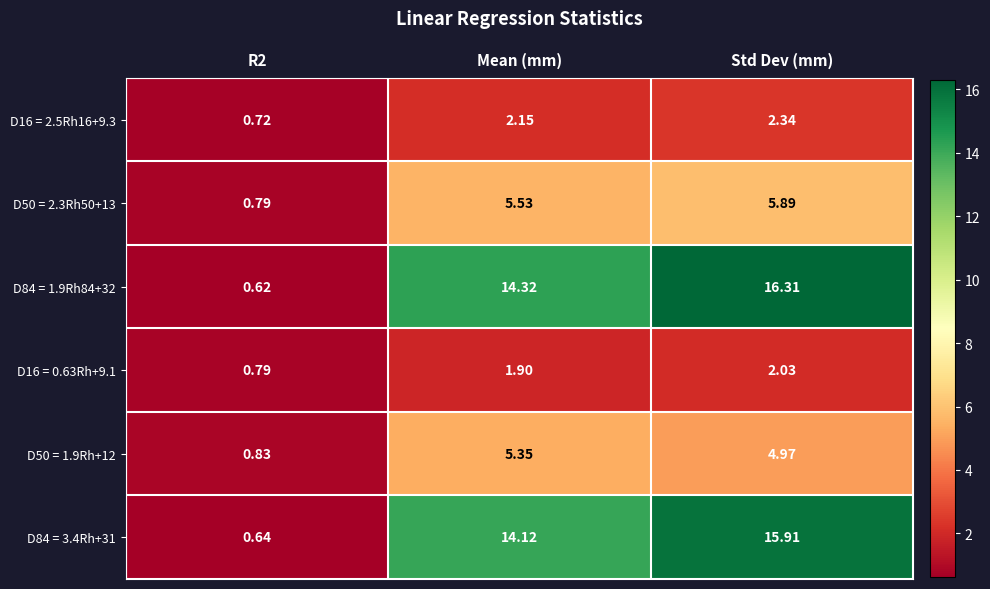

Which category has the highest value across all series?

Std Dev (mm)